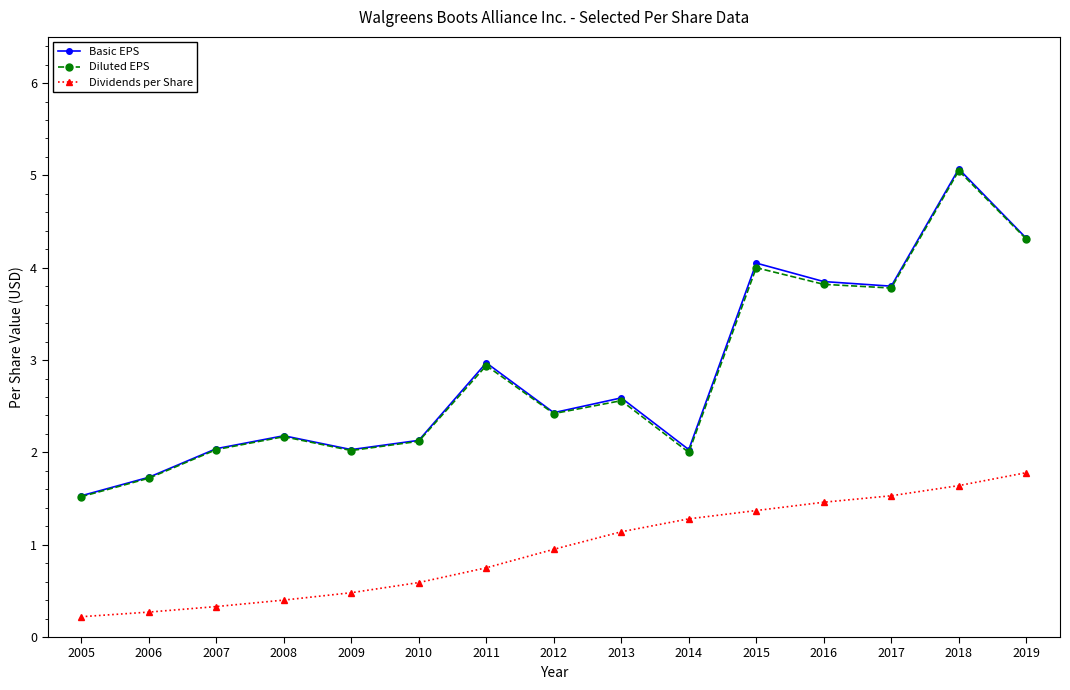

What is the average value of the Basic EPS series?

2.9